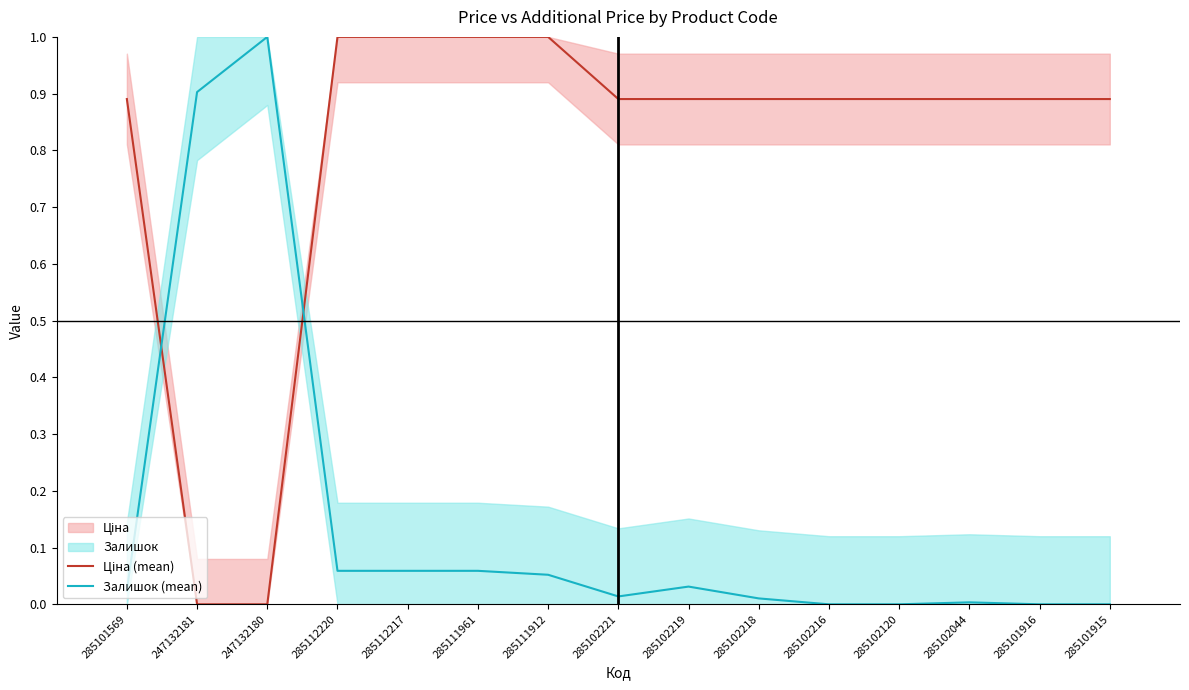

Reading right to left, list all the values displayed in this chart.

Ціна (mean): 285101915=0.9	285101916=0.9	285102044=0.9	285102120=0.9	285102216=0.9	285102218=0.9	285102219=0.9	285102221=0.9	285111912=1.0	285111961=1.0	285112217=1.0	285112220=1.0	247132180=0.0	247132181=0.0	285101569=0.9
Залишок (mean): 285101915=0.0	285101916=0.0	285102044=0.0	285102120=0.0	285102216=0.0	285102218=0.0	285102219=0.0	285102221=0.0	285111912=0.1	285111961=0.1	285112217=0.1	285112220=0.1	247132180=1.0	247132181=0.9	285101569=0.0